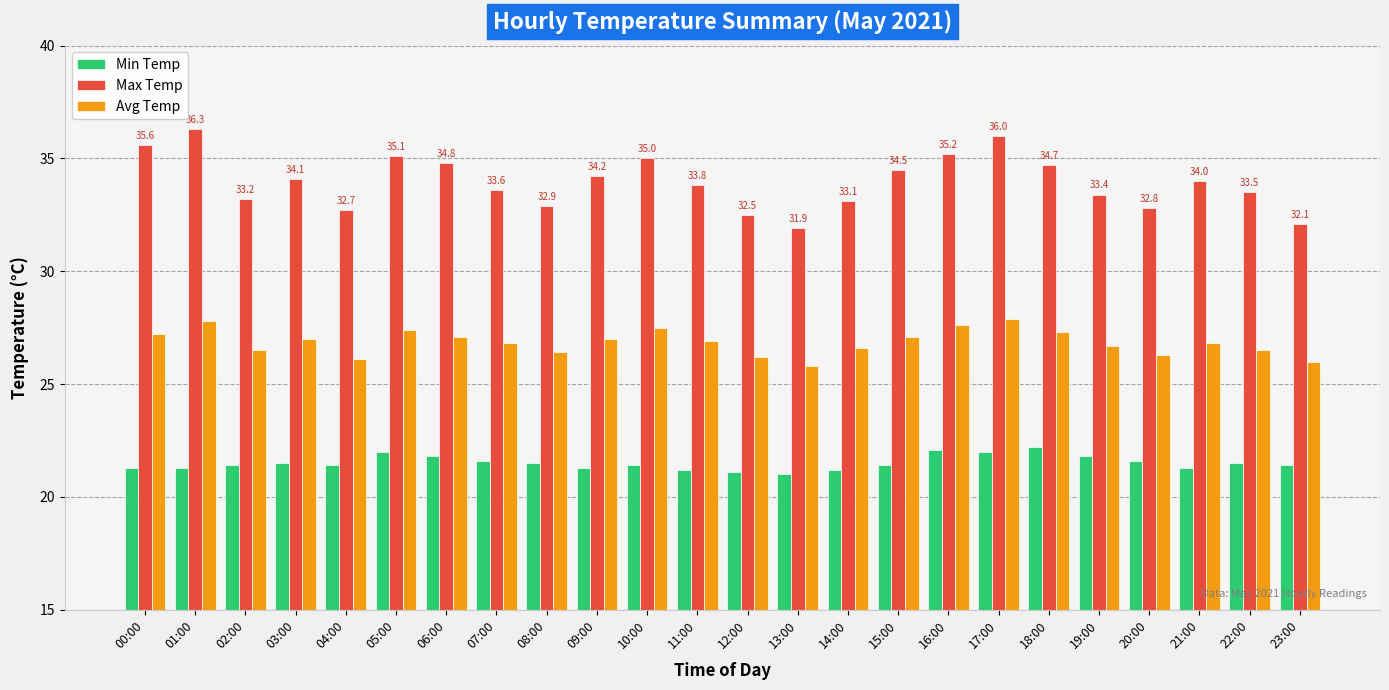

What is the sum of all Min Temp values?

516.3